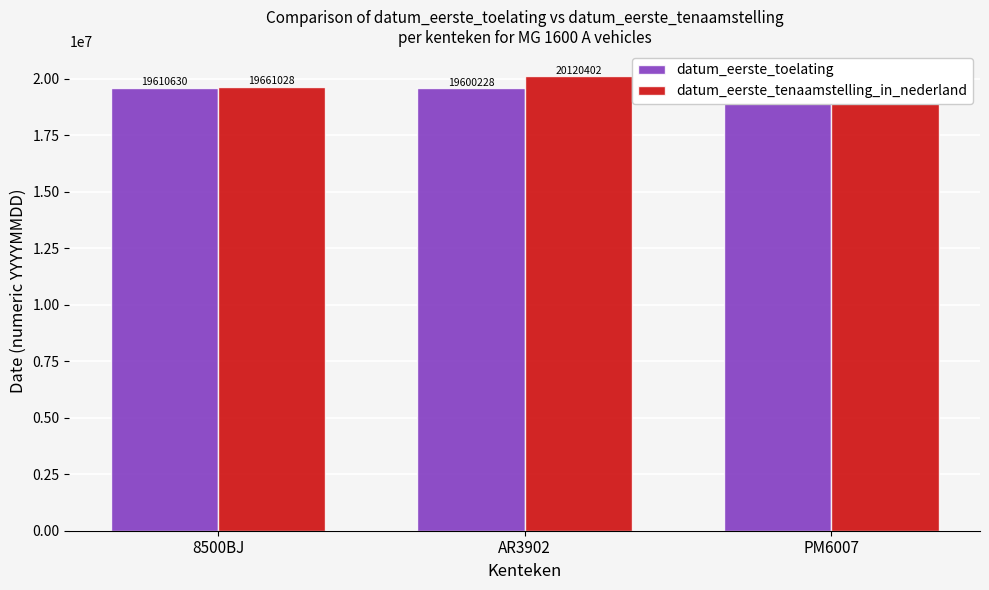

At which label does datum_eerste_toelating first exceed 19600630?

8500BJ